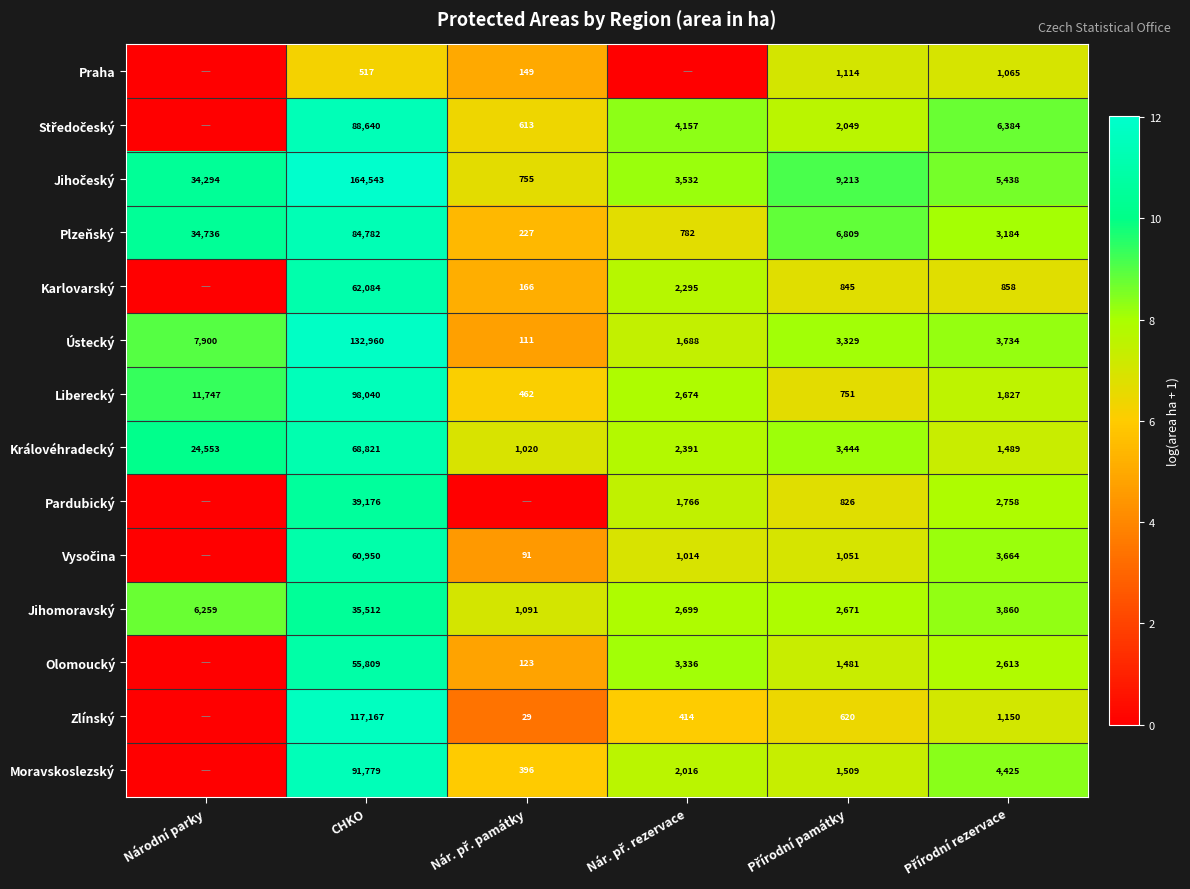

What is the difference between the second highest and second lowest values in the Ústecký series?

6212